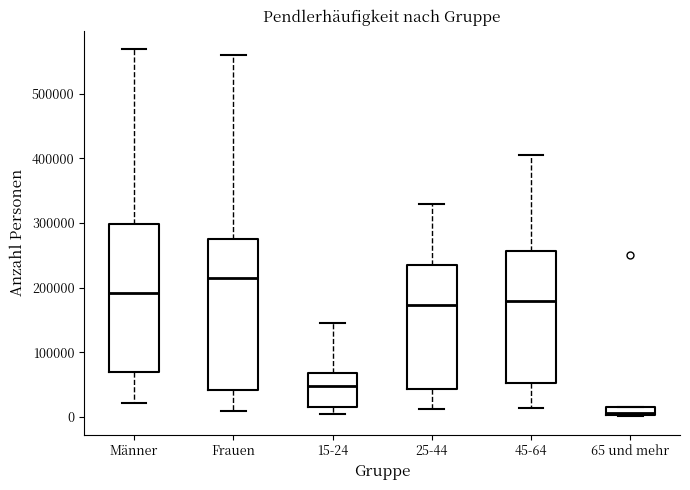

Which box has the lowest median line?

65 und mehr